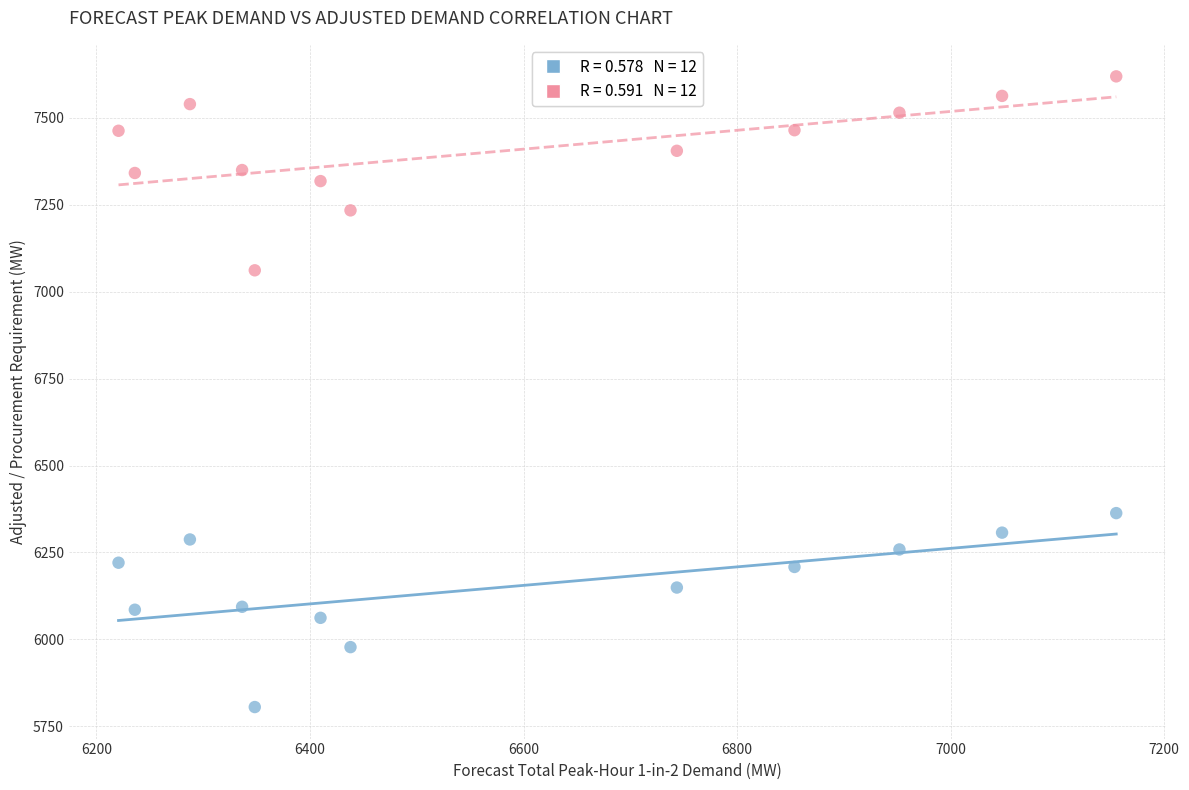

Across all data points, what is the range of Y values (max minus min)?

1813.7